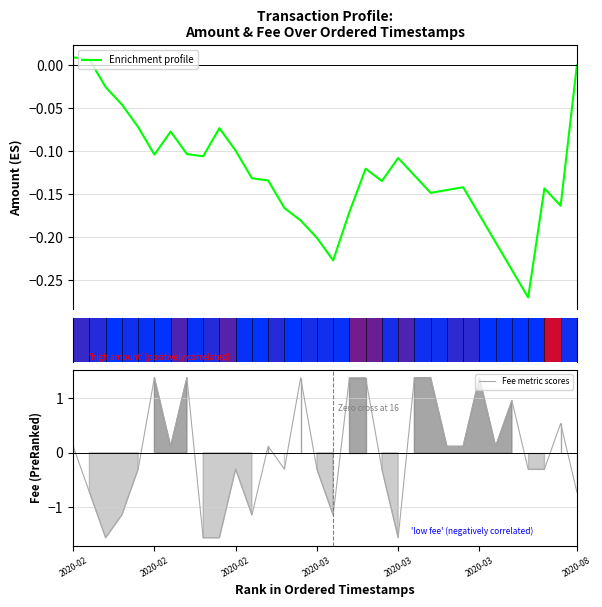

What is the total value across all series at 17?

1.2